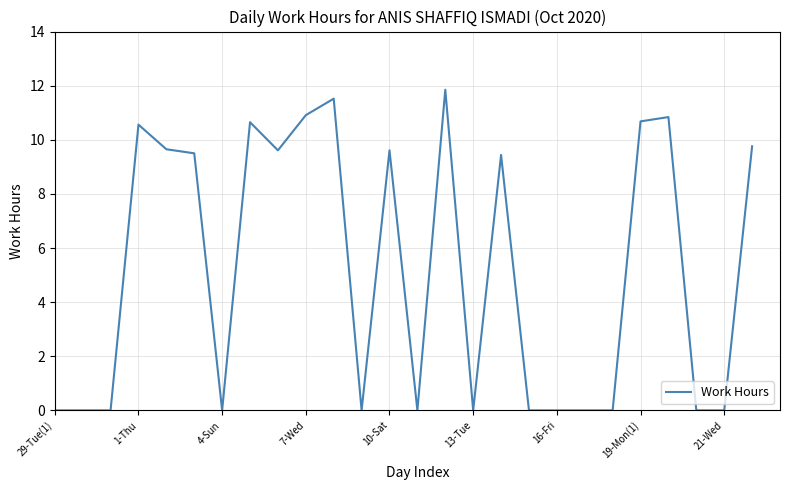

Does the chart display data point markers on the line(s)?

No